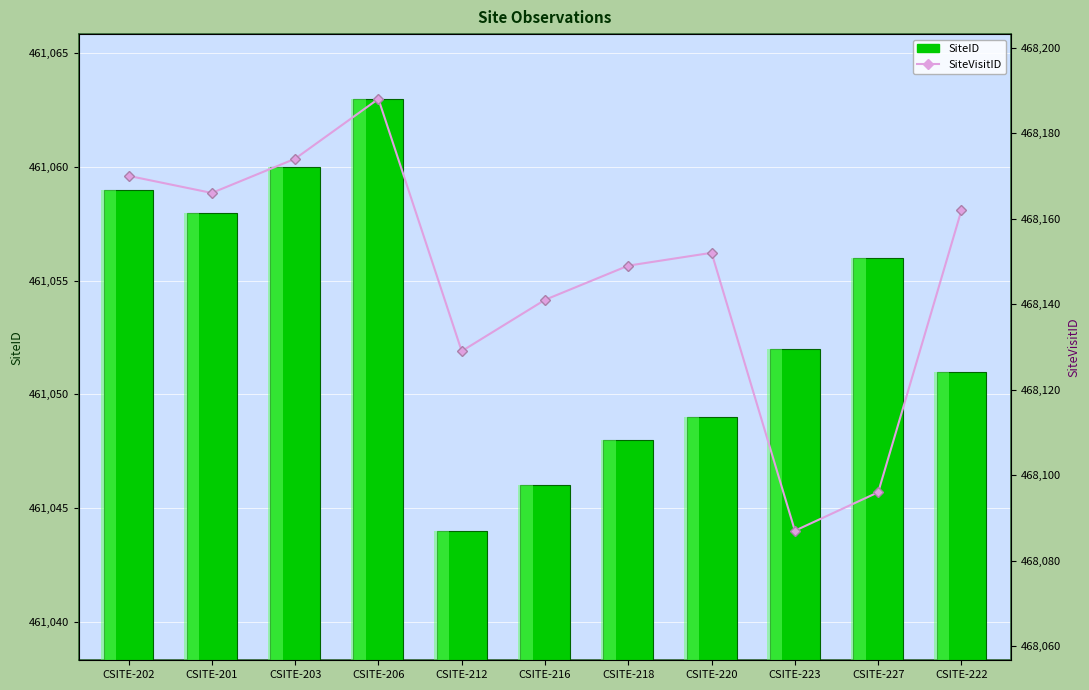

The SiteID series shows 461063 at CSITE-206. True or false?

True